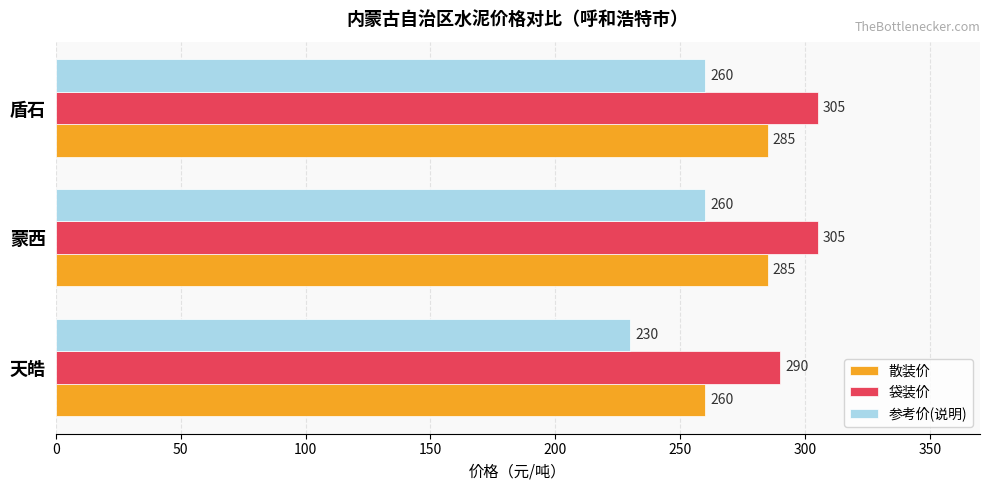

What is the difference between the maximum and minimum values in the 参考价(说明) series?

30